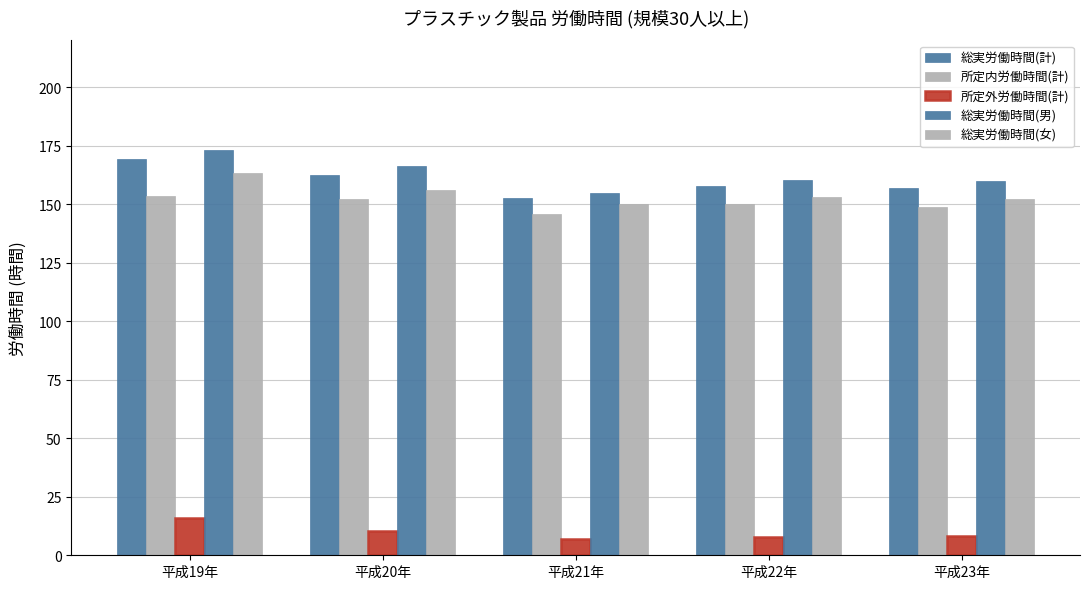

What is the difference between the maximum and minimum values in the 所定内労働時間(計) series?

7.4